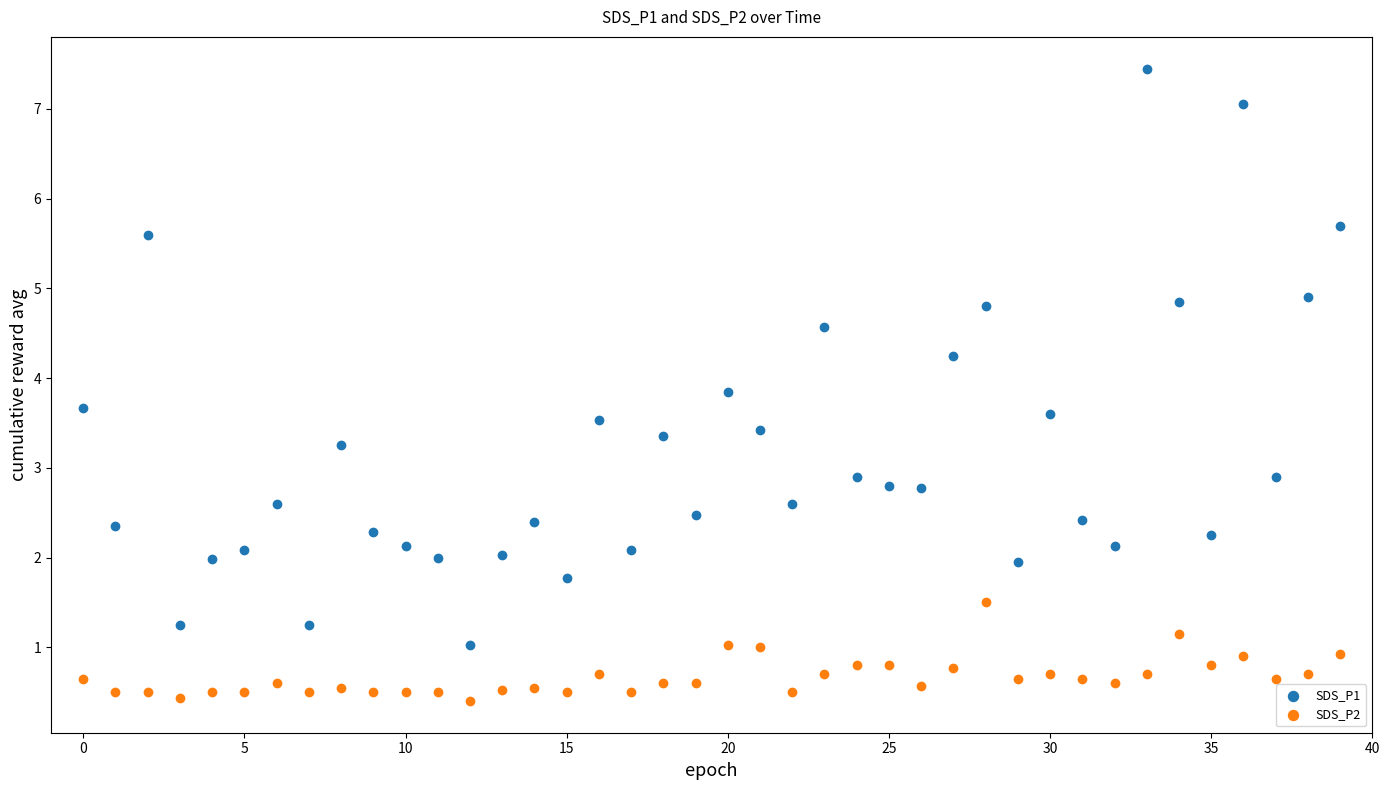

Which series reaches the minimum Y coordinate?

SDS_P2